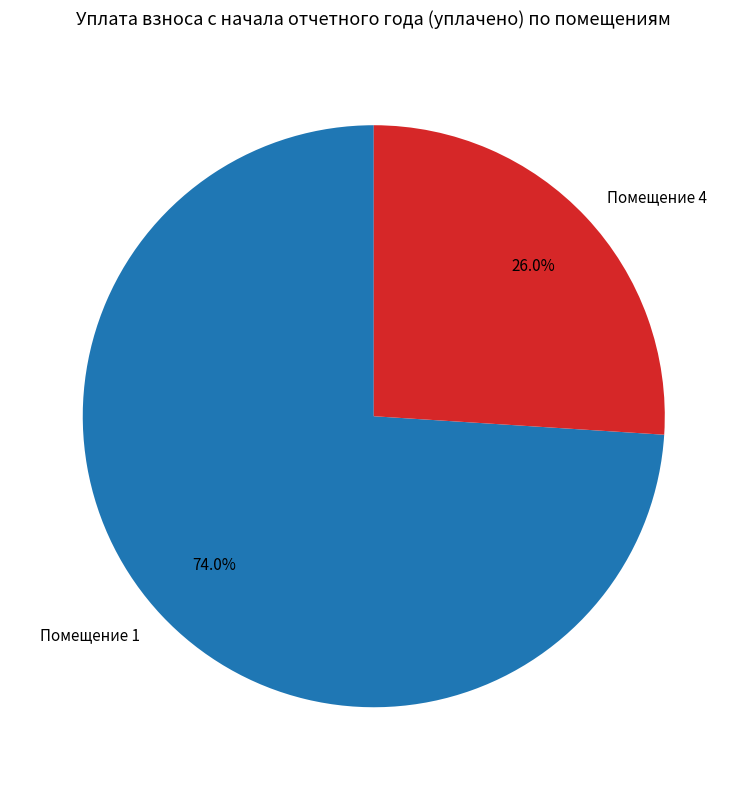

How many slices are in this pie chart?

2